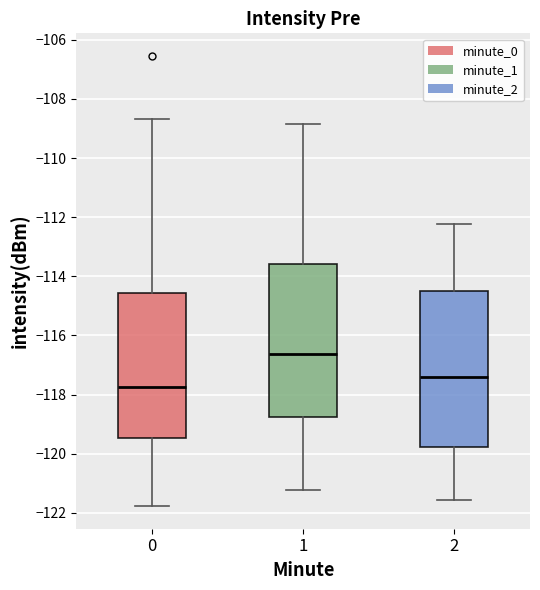

Reading left to right, read every box against the y-axis: the position of its median line, the range the box covers, and the ends of its whiskers. The values are not printed on the chart, so give them approximately, as read against the axis.

0: median -117.8, box -119.4 to -114.6, whiskers -121.8 to -108.6
1: median -116.6, box -118.8 to -113.6, whiskers -121.2 to -108.8
2: median -117.4, box -119.8 to -114.4, whiskers -121.6 to -112.2